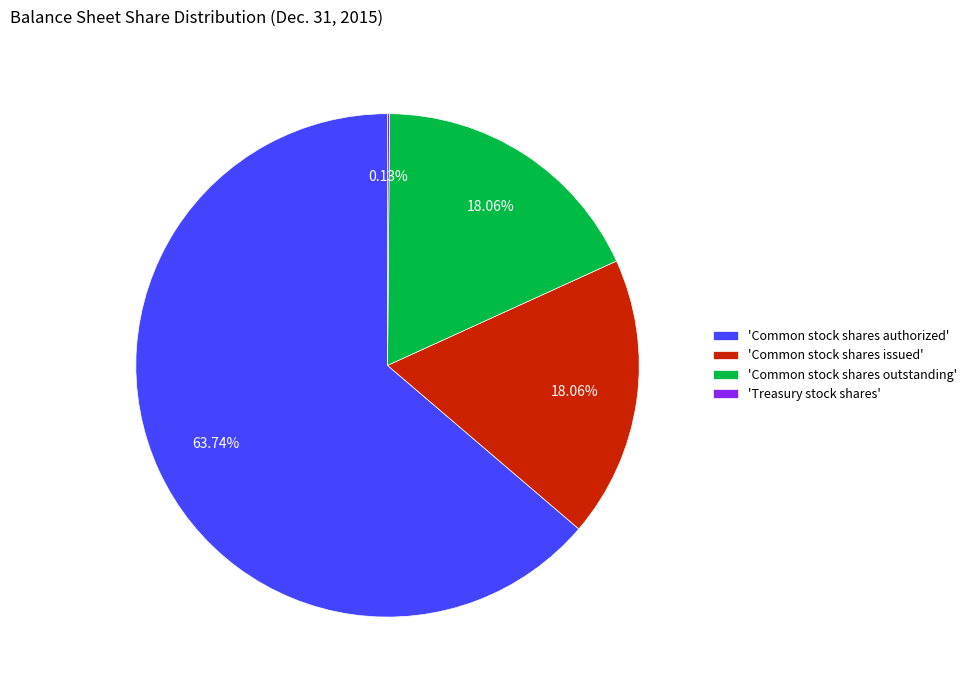

What is the majority slice?

'Common stock shares authorized'